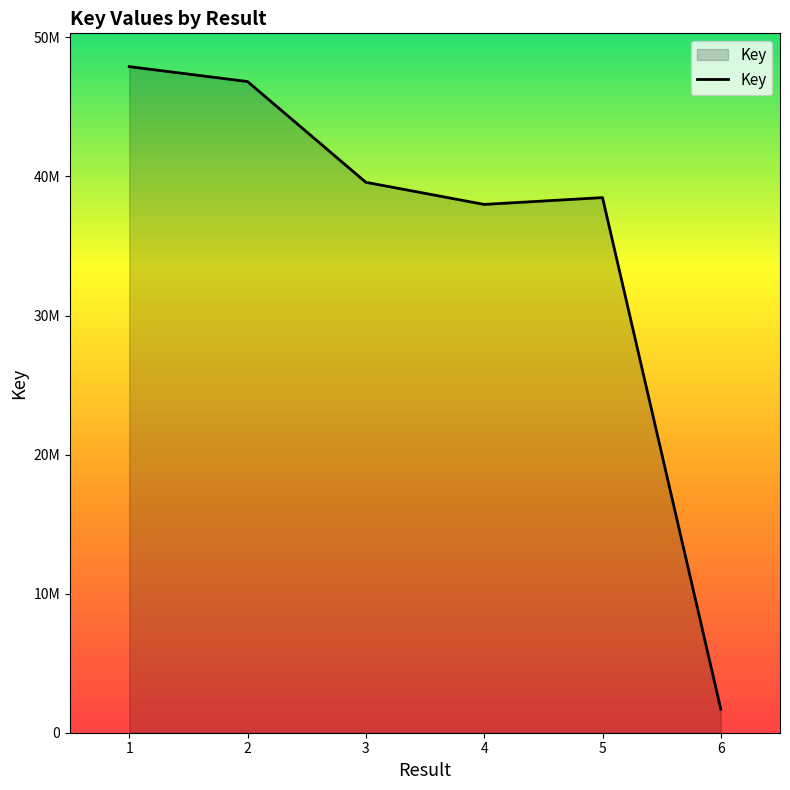

The chart shows a value of 26011788 at 2. True or false?

False